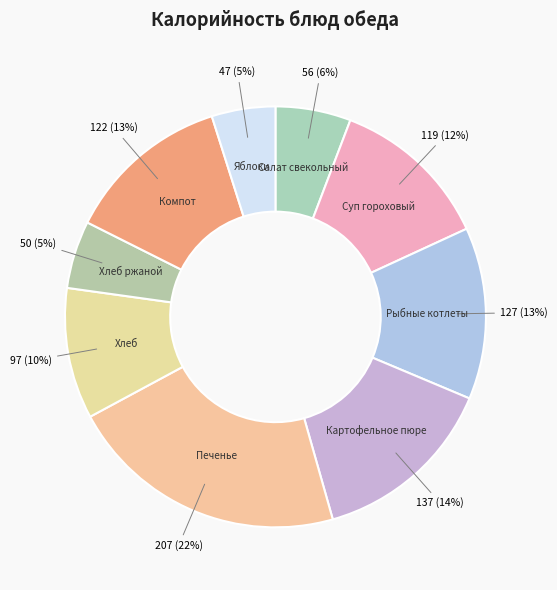

How many slices are in this pie chart?

9